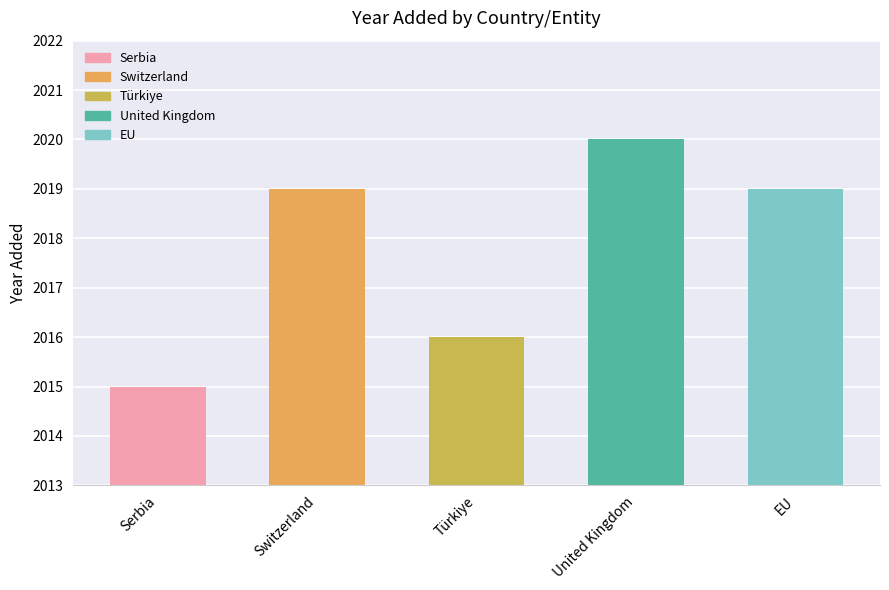

The value at Türkiye is 2016. True or false?

True